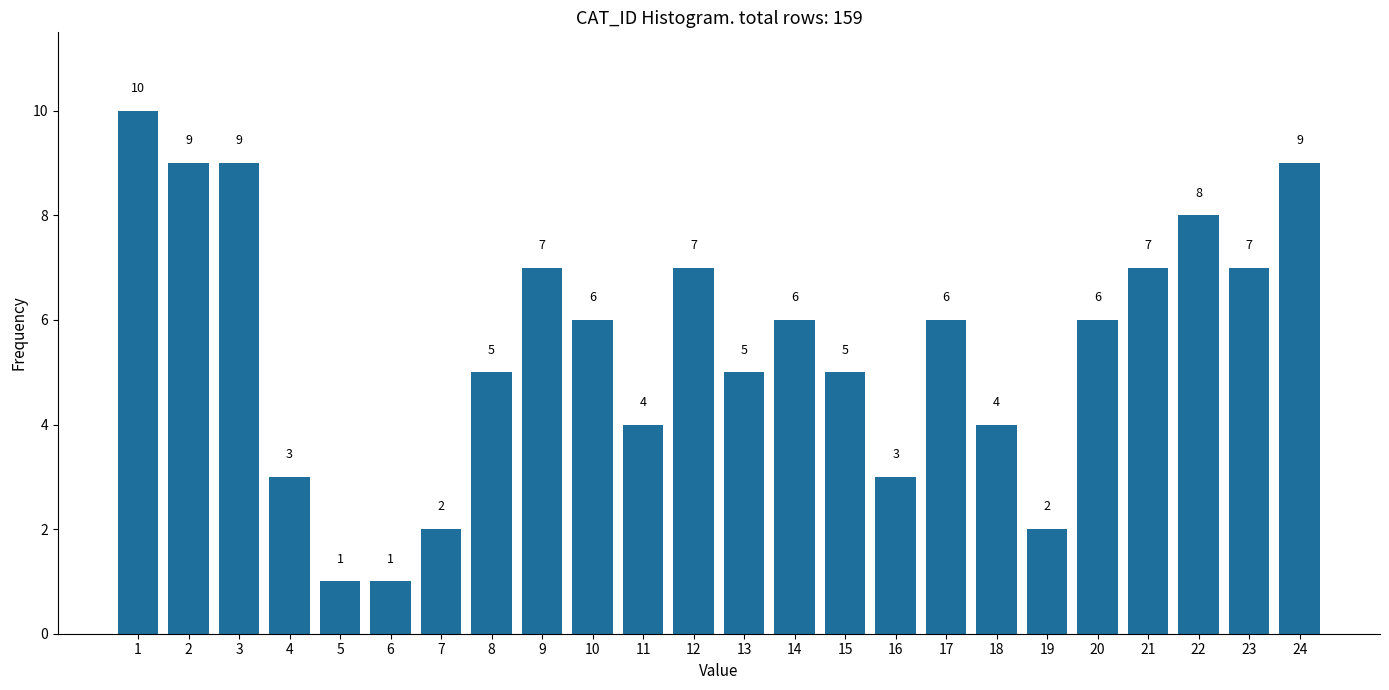

Reading right to left, what are all the values shown in this chart?

24=9	23=7	22=8	21=7	20=6	19=2	18=4	17=6	16=3	15=5	14=6	13=5	12=7	11=4	10=6	9=7	8=5	7=2	6=1	5=1	4=3	3=9	2=9	1=10